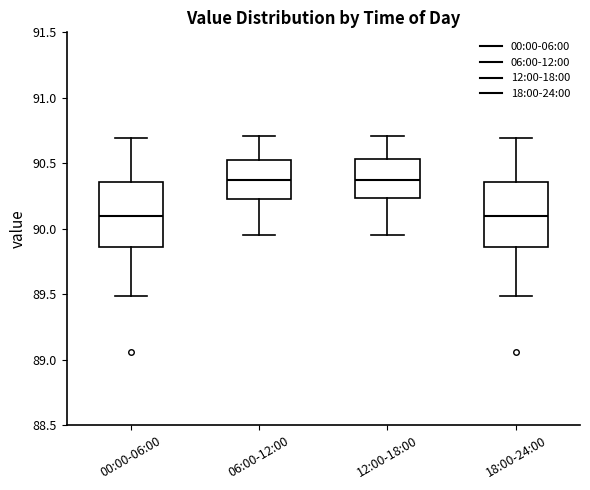

Reading left to right, read every box against the y-axis: the position of its median line, the range the box covers, and the ends of its whiskers. The values are not printed on the chart, so give them approximately, as read against the axis.

00:00-06:00: median 90.10, box 89.85 to 90.35, whiskers 89.50 to 90.70
06:00-12:00: median 90.40, box 90.25 to 90.50, whiskers 89.95 to 90.70
12:00-18:00: median 90.40, box 90.25 to 90.55, whiskers 89.95 to 90.70
18:00-24:00: median 90.10, box 89.85 to 90.35, whiskers 89.50 to 90.70